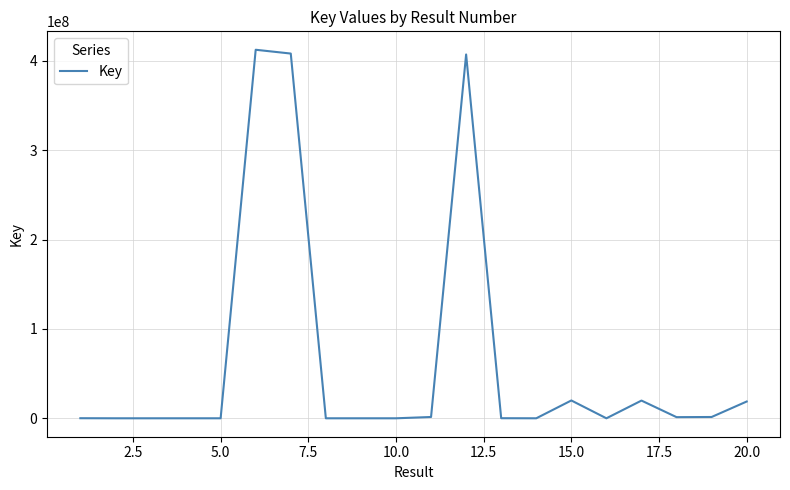

What is the difference between the maximum and minimum values?

412506503